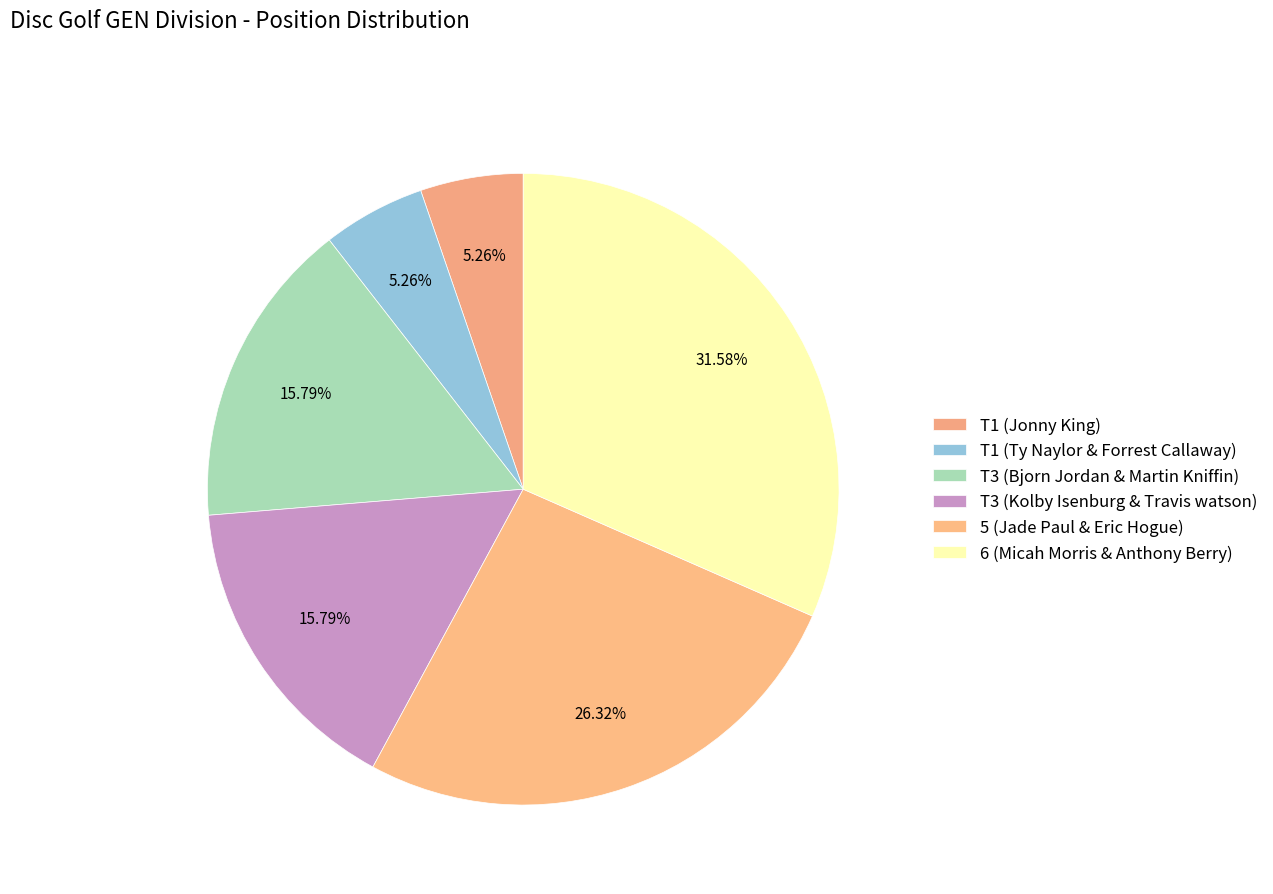

Approximately how many times larger is the value at T3 (Bjorn Jordan & Martin Kniffin) compared to 5 (Jade Paul & Eric Hogue)?

0.6